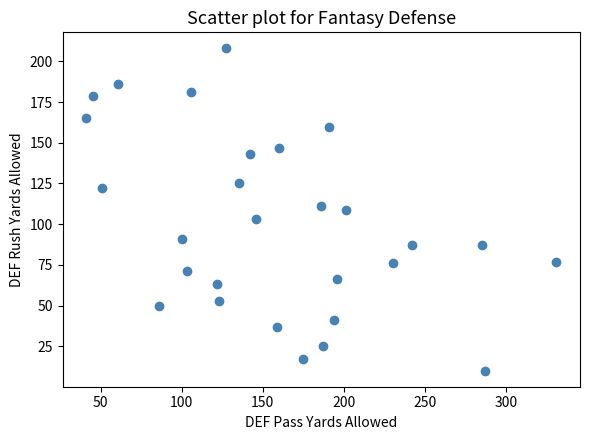

What is the range of Y values (max minus min)?

198